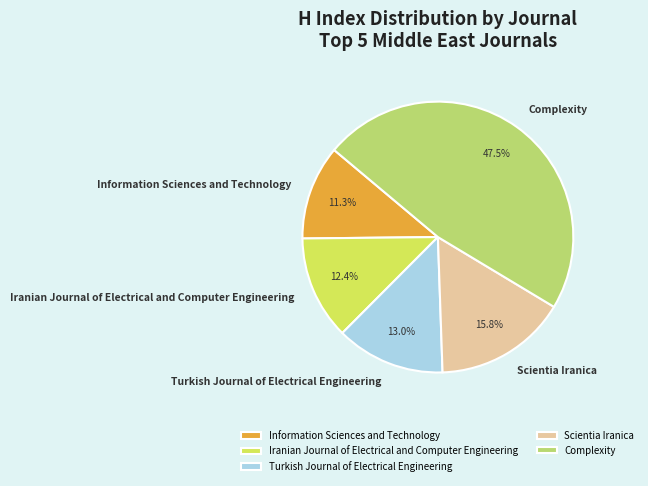

Count the number of slices in the pie.

5